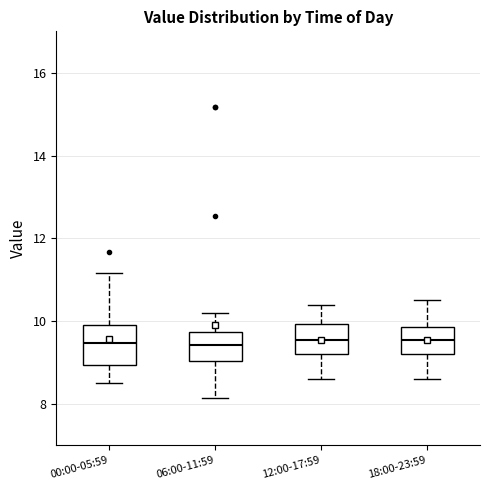

Where does the median line of the box for 18:00-23:59 sit on the y-axis? The values are not printed on the chart, so give them approximately, as read against the axis.

9.6